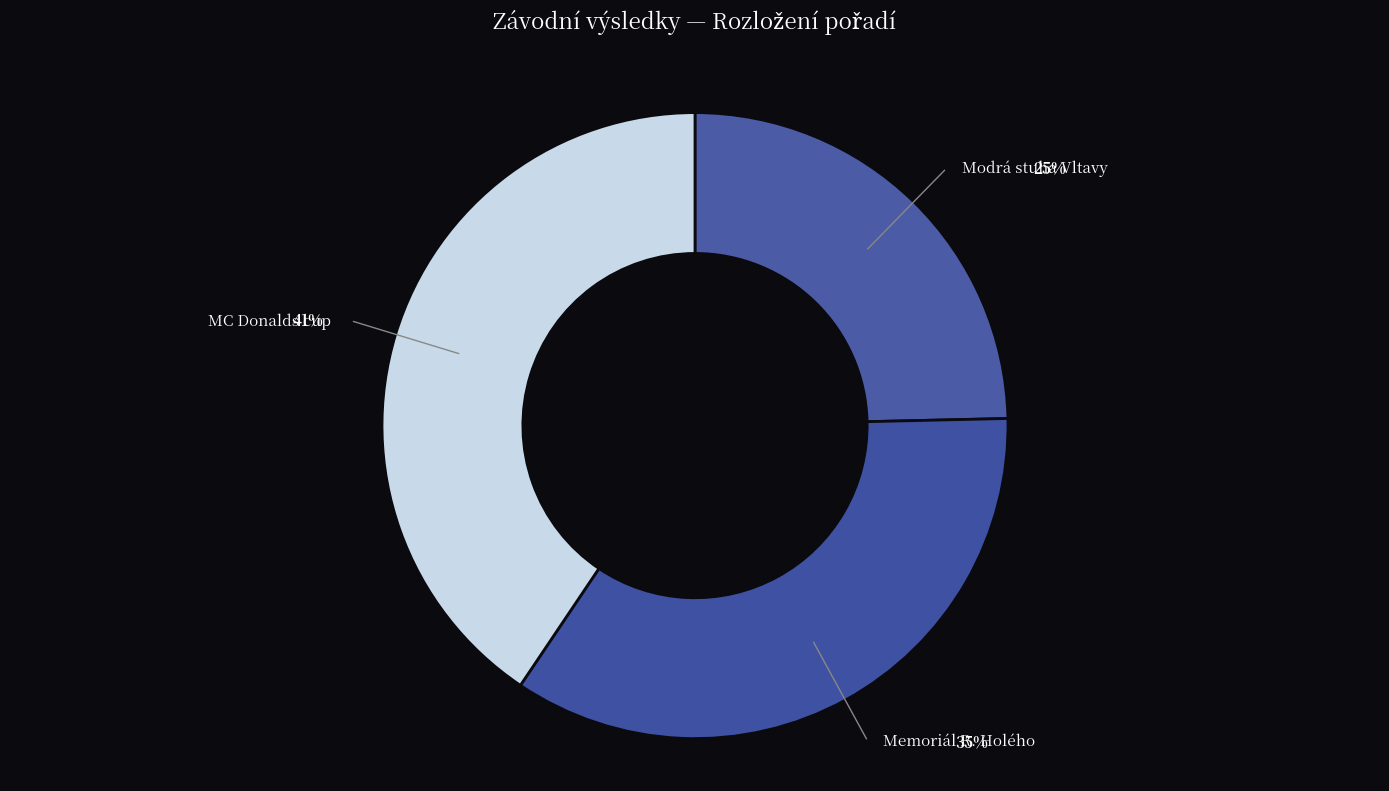

To the nearest percent, what is the average slice percentage?

33%